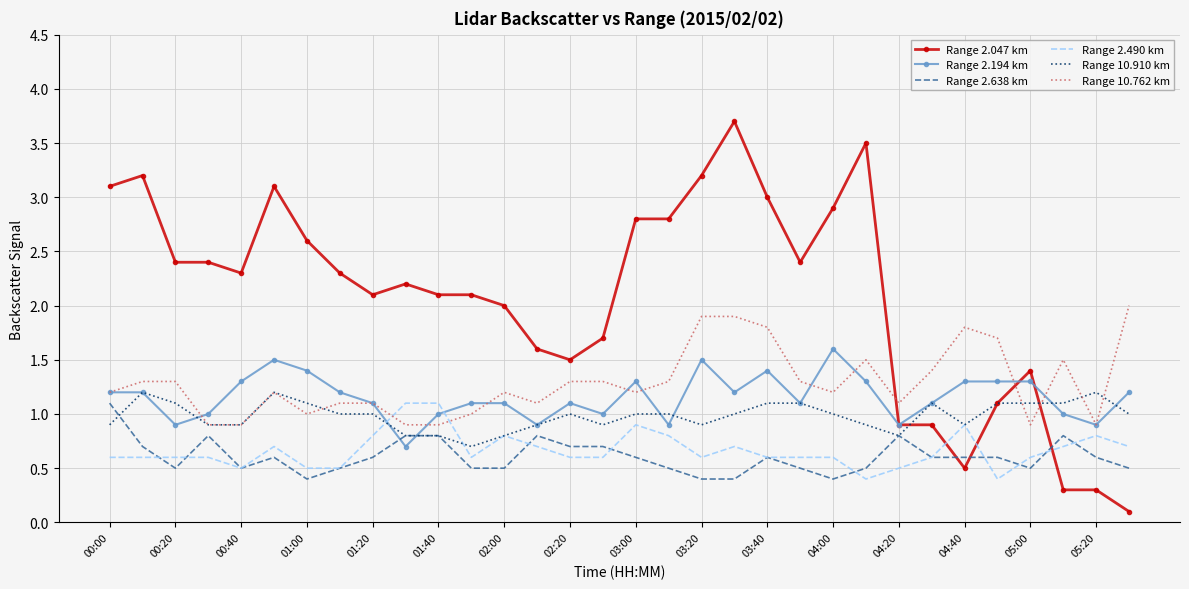

What is the maximum value shown in the chart?

3.7